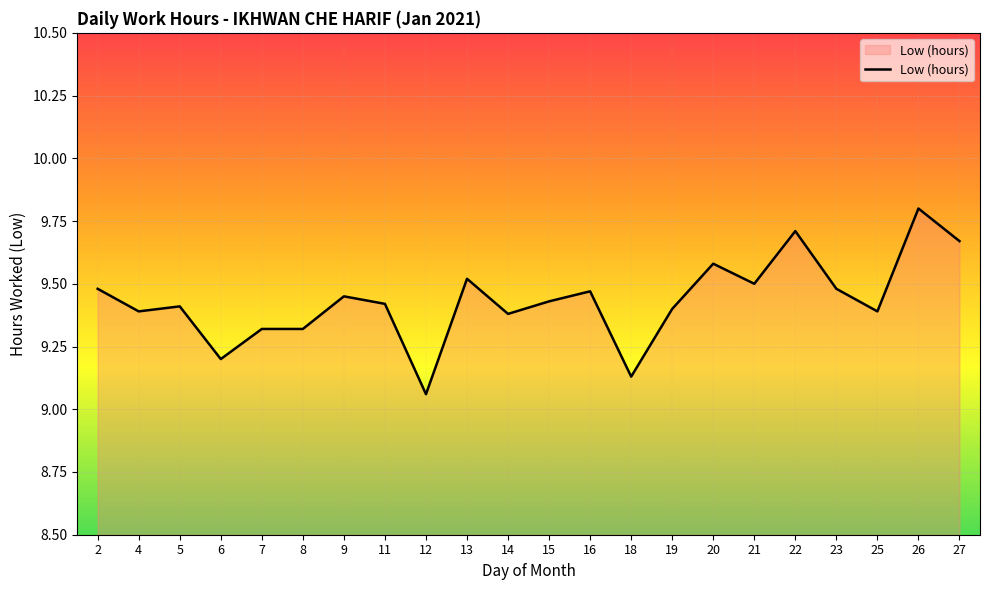

True or false: the data shows 3.6 at 26.

False